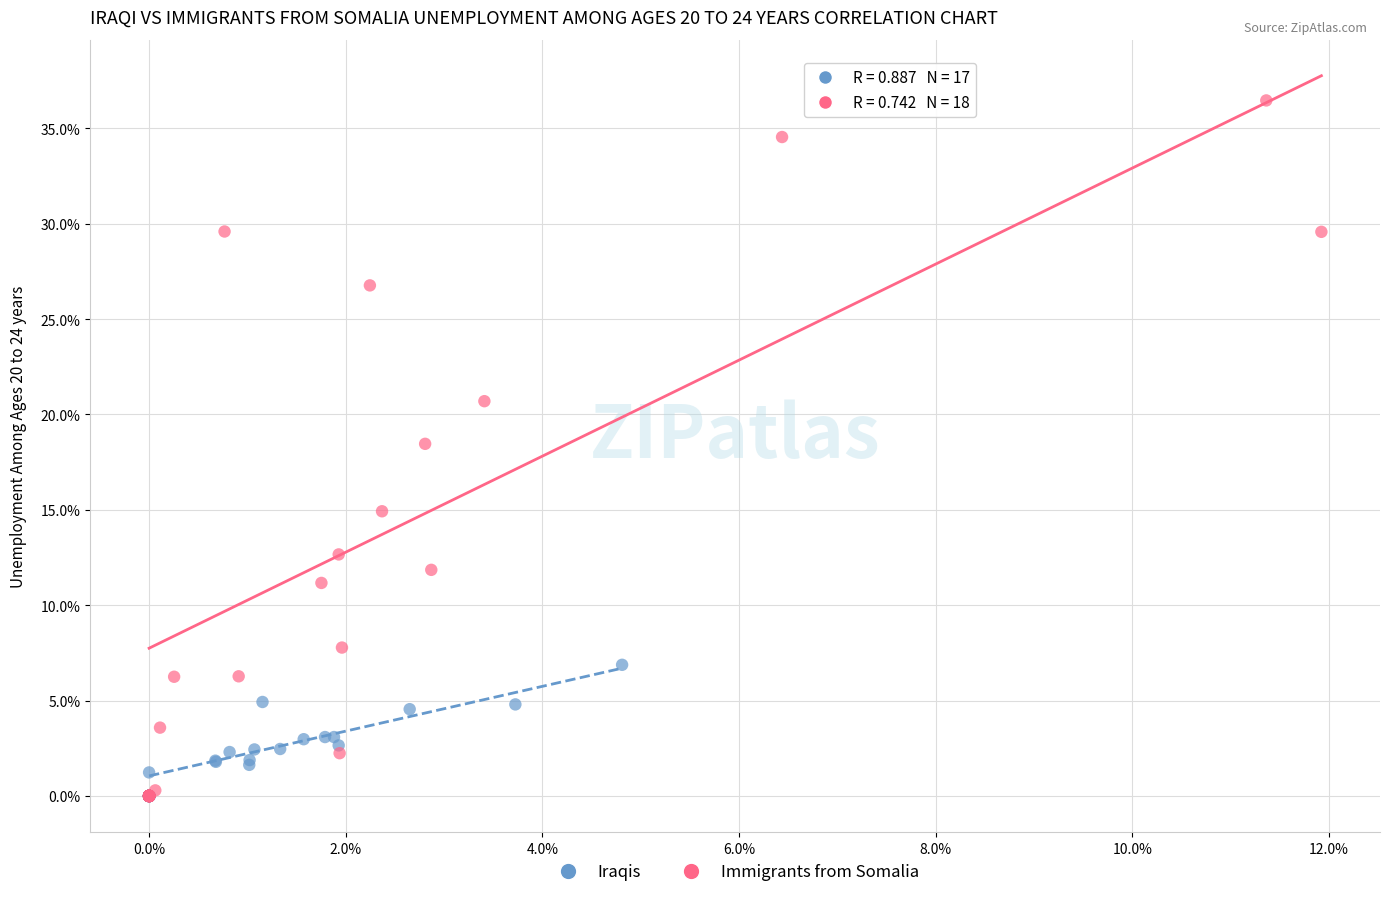

What are all the series names shown in the legend?

Iraqis, Immigrants from Somalia